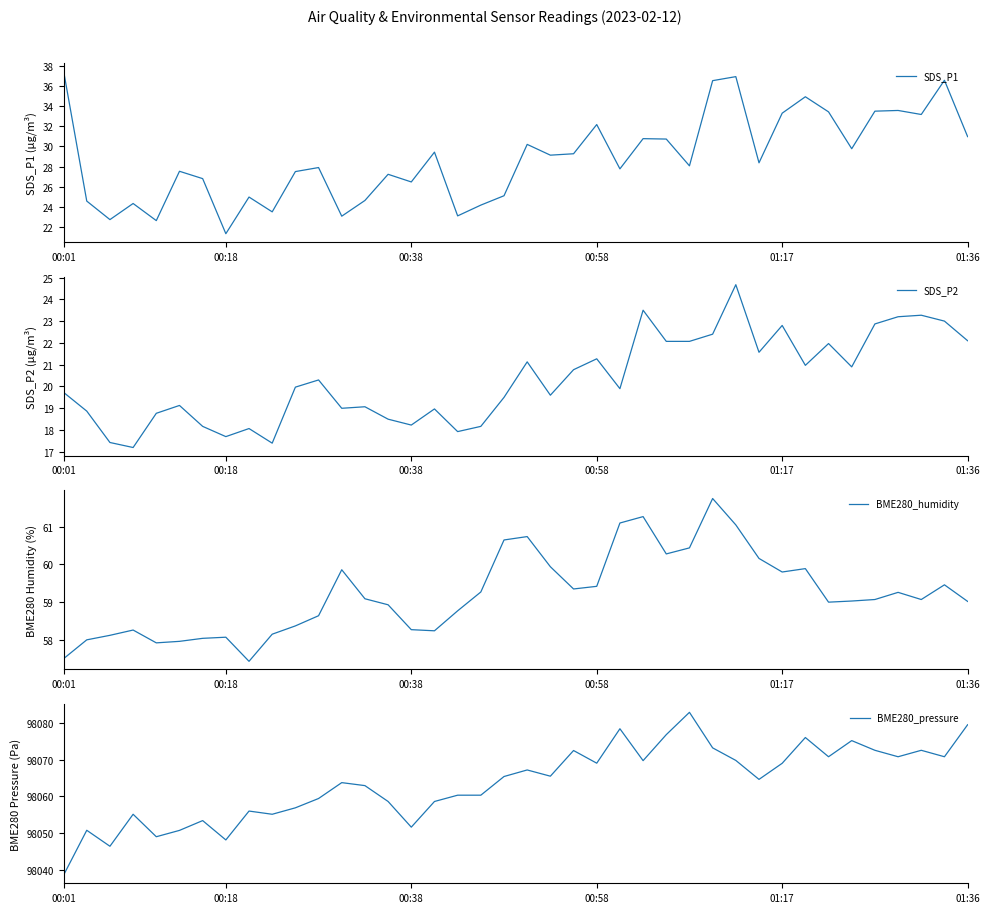

What is the value of the SDS_P1 point at the 2nd from the left?

24.6